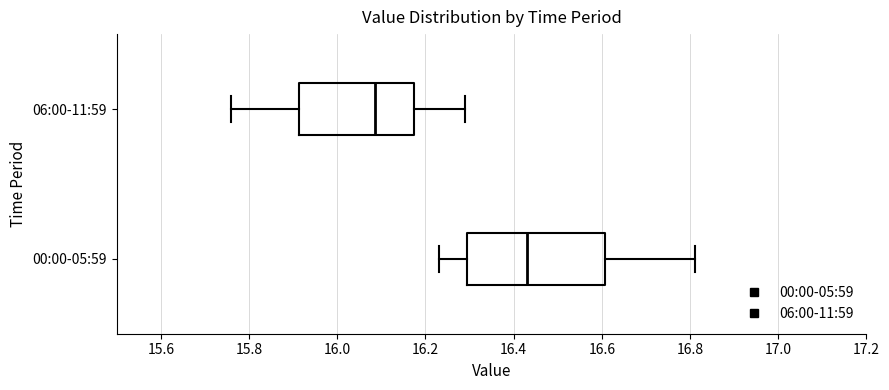

Which box's median line is the furthest to the left?

06:00-11:59